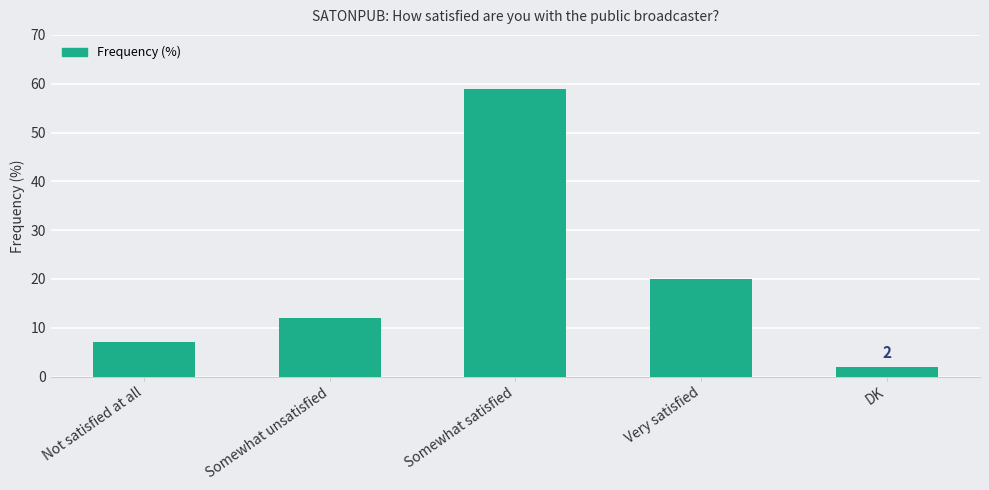

What is the label of the 2nd bar from the left?

Somewhat unsatisfied